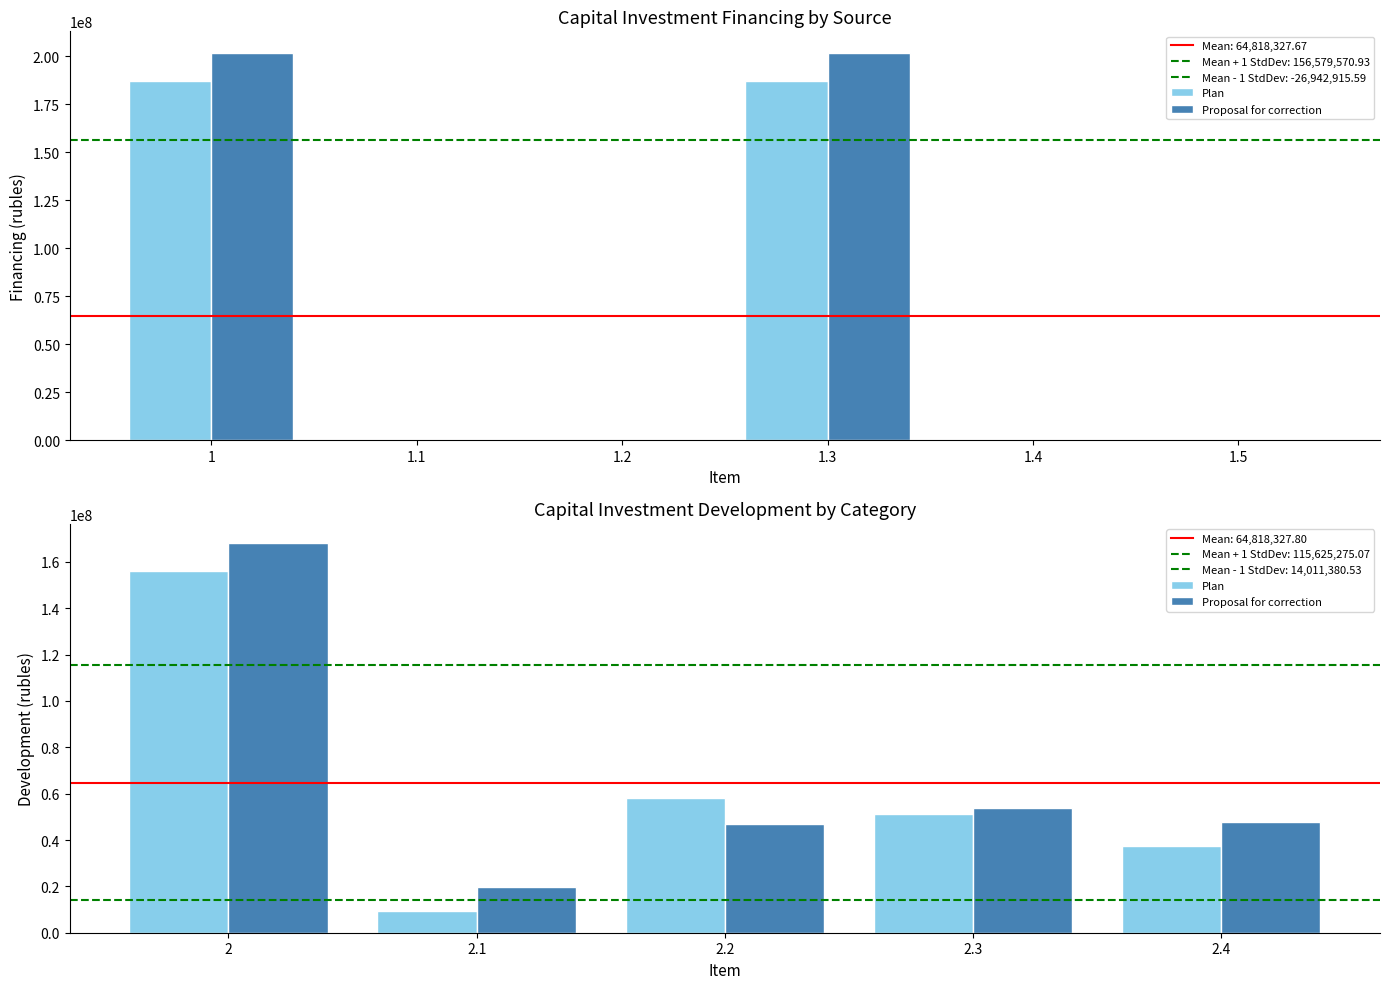

How many data points in Plan are less than 51191863?

2